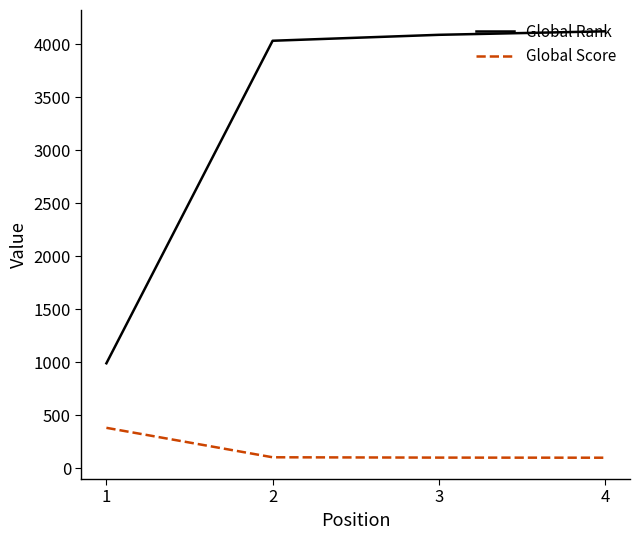

What is the difference between the Global Rank values at 4 and 3?

33